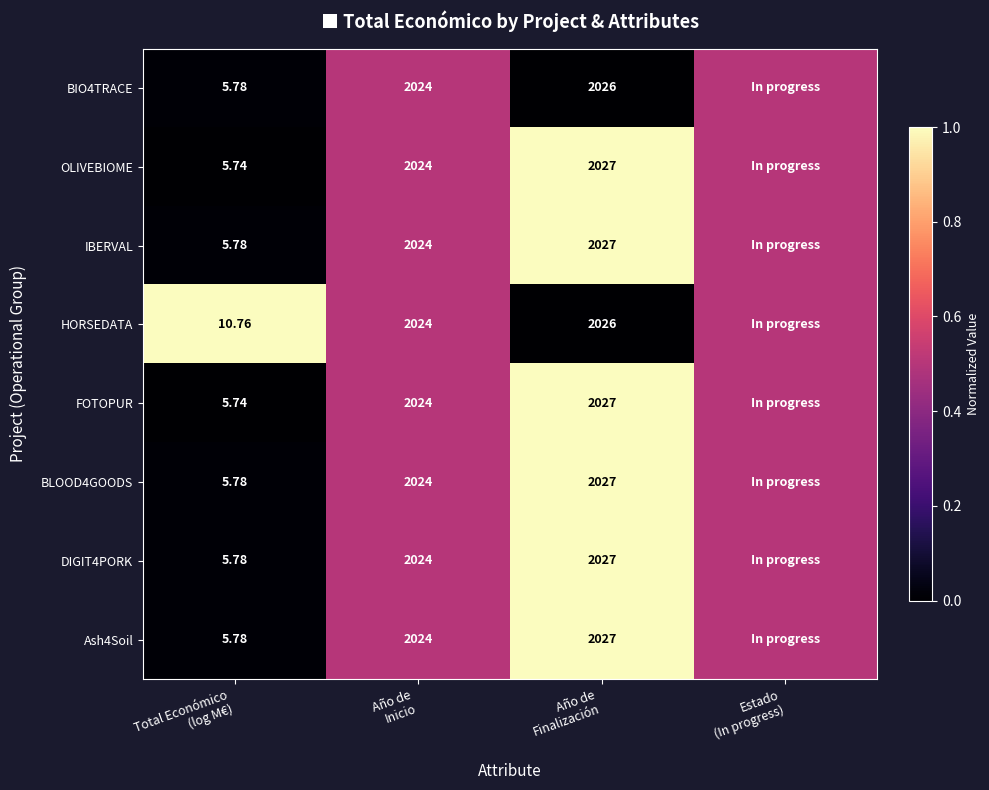

List the series in order of their peak value, lowest first.

BIO4TRACE, OLIVEBIOME, IBERVAL, HORSEDATA, FOTOPUR, BLOOD4GOODS, DIGIT4PORK, Ash4Soil